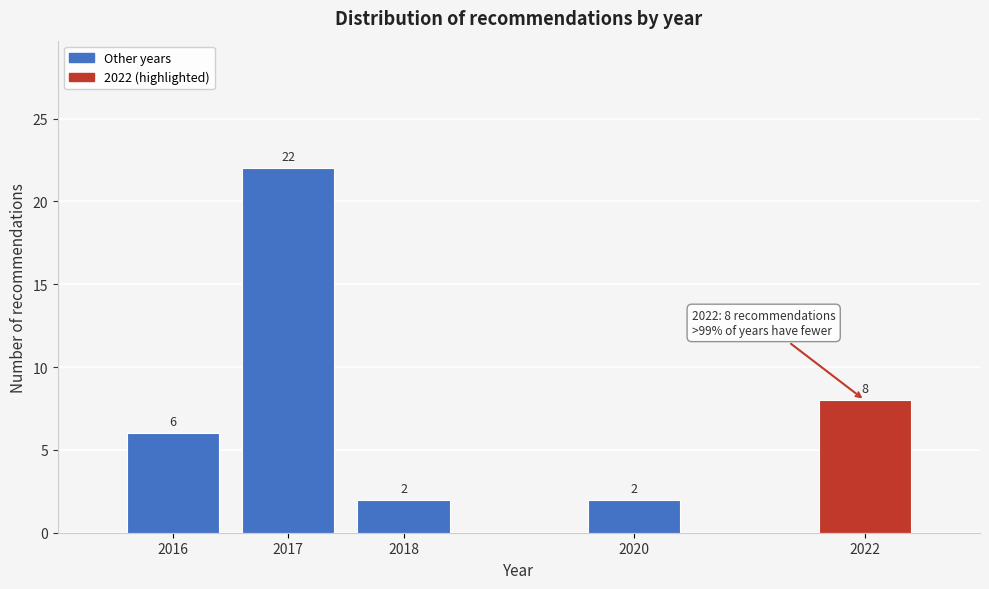

Reading left to right, list all the values displayed in this chart.

2016=6	2017=22	2018=2	2020=2	2022=8